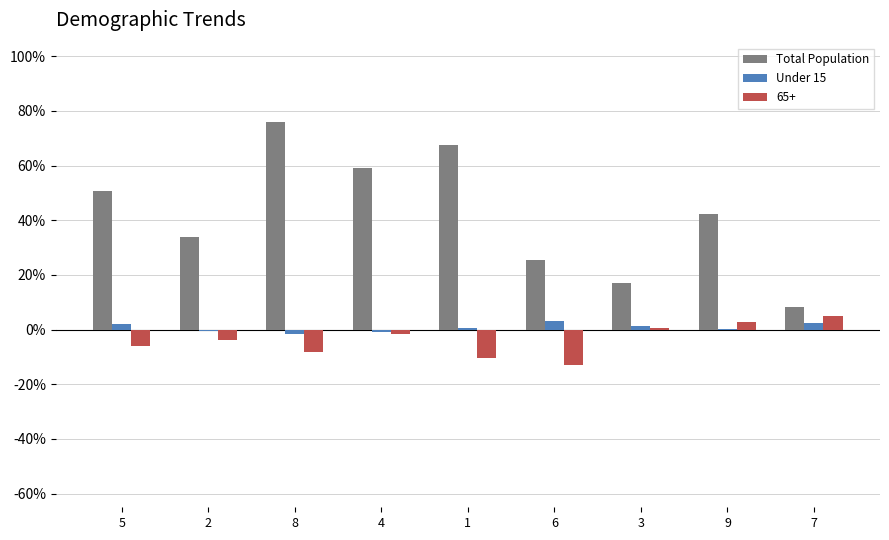

Which label corresponds to the largest value in the chart?

8